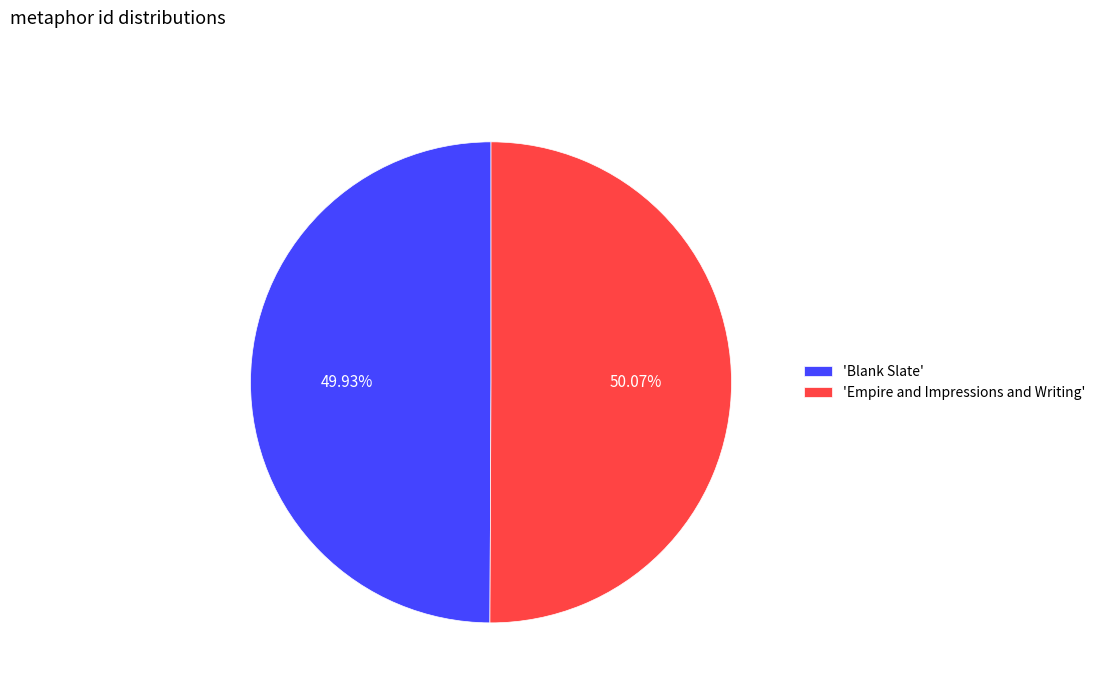

Is the sum of 'Empire and Impressions and Writing' and 'Blank Slate' greater than half?

Yes